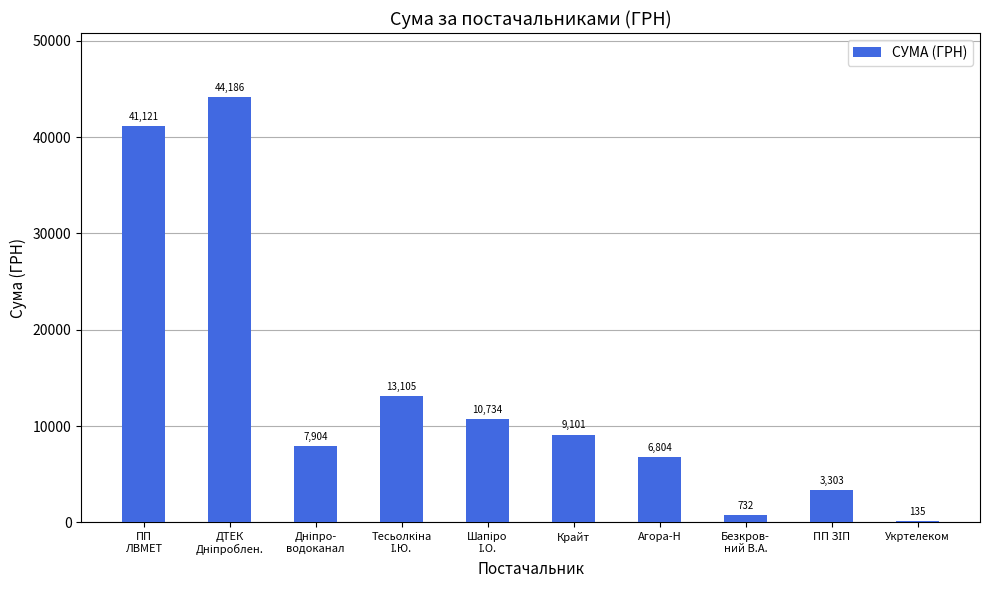

The chart shows a value of 6804.0 at Агора-Н. True or false?

True